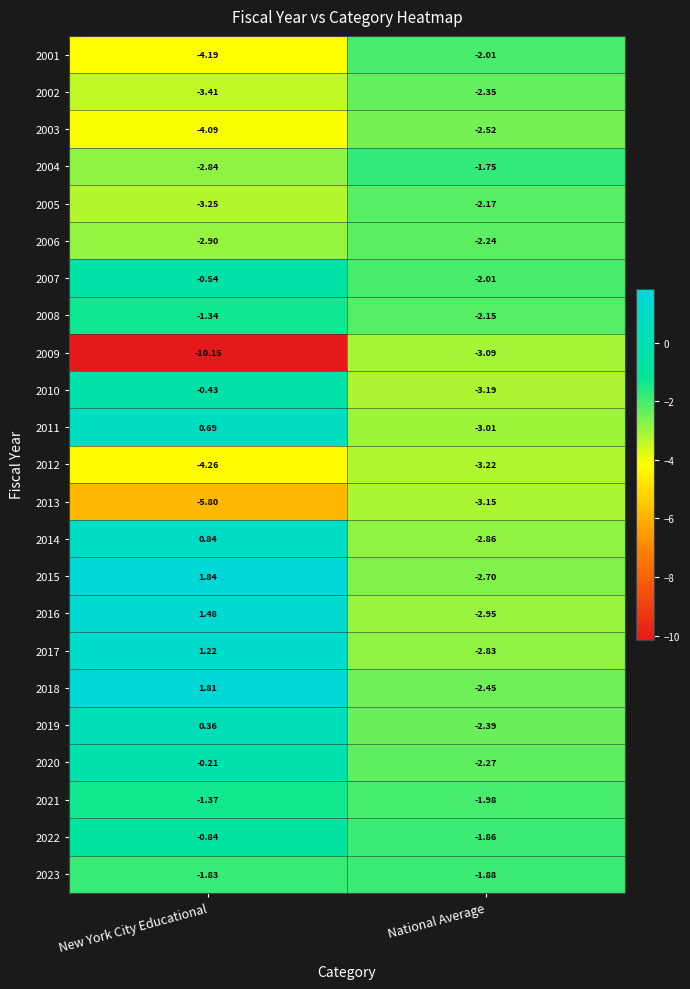

Is the value of 2012 at National Average greater than the value of 2021 at New York City Educational?

No